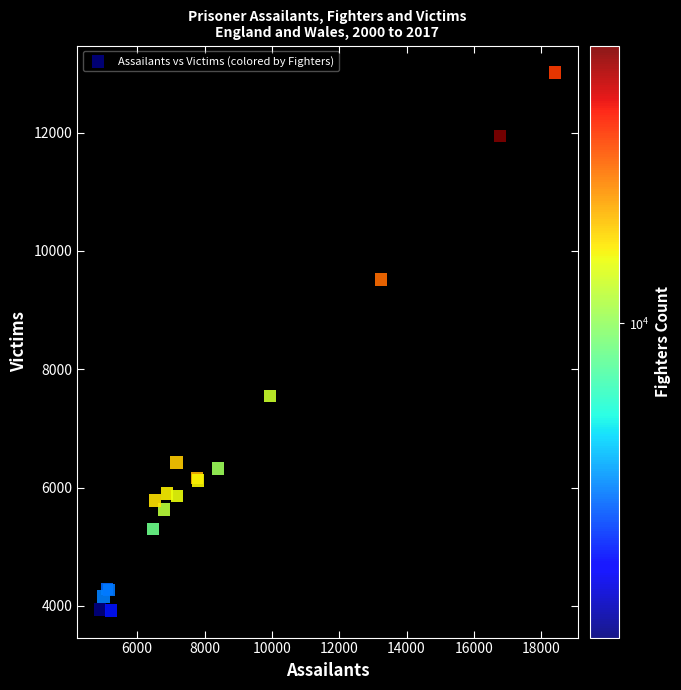

What Y value in the scatter plot is closest to 8467?

7546